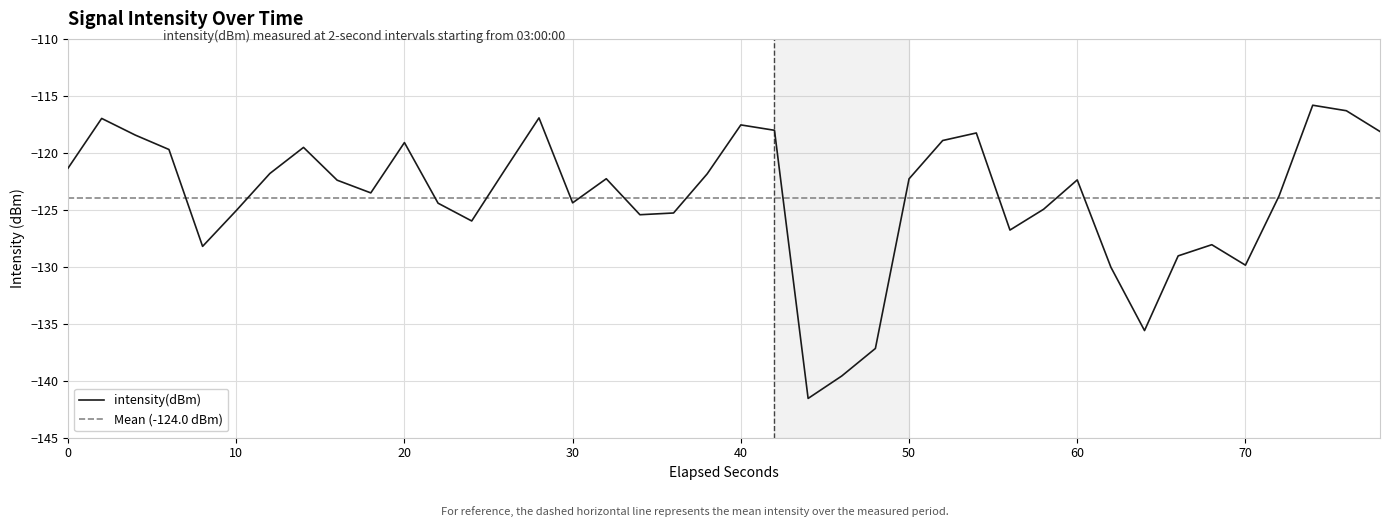

What is the highest value of the intensity(dBm) series?

-115.8